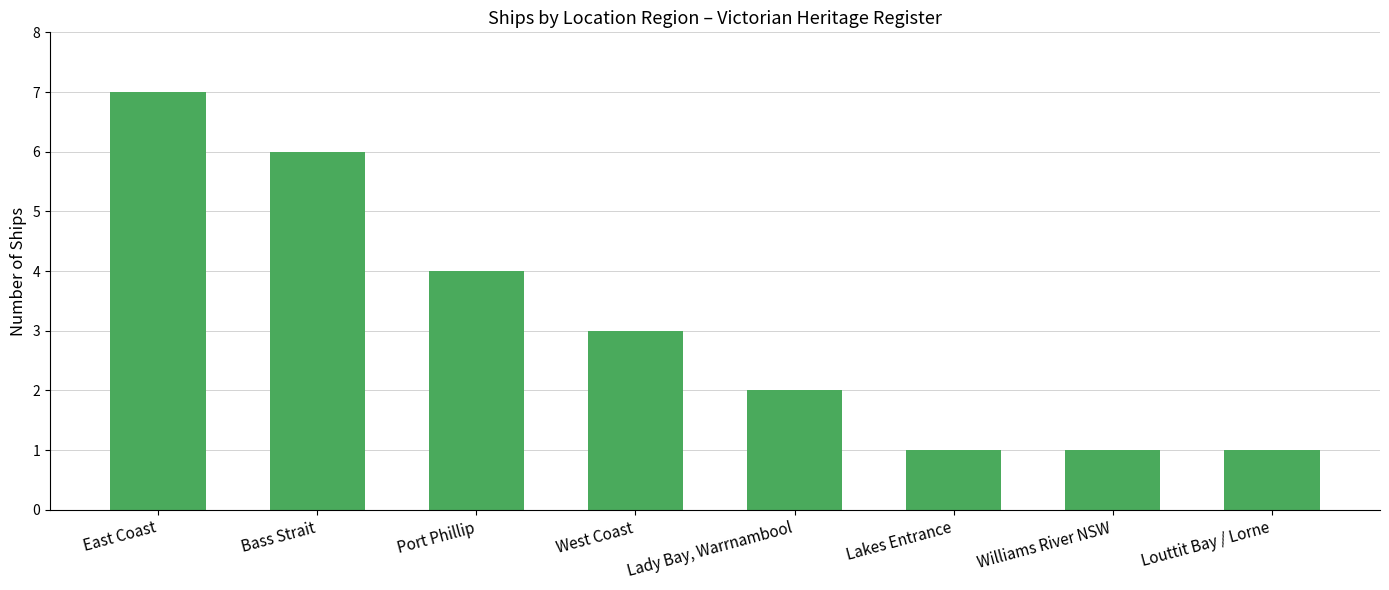

What is the average value?

3